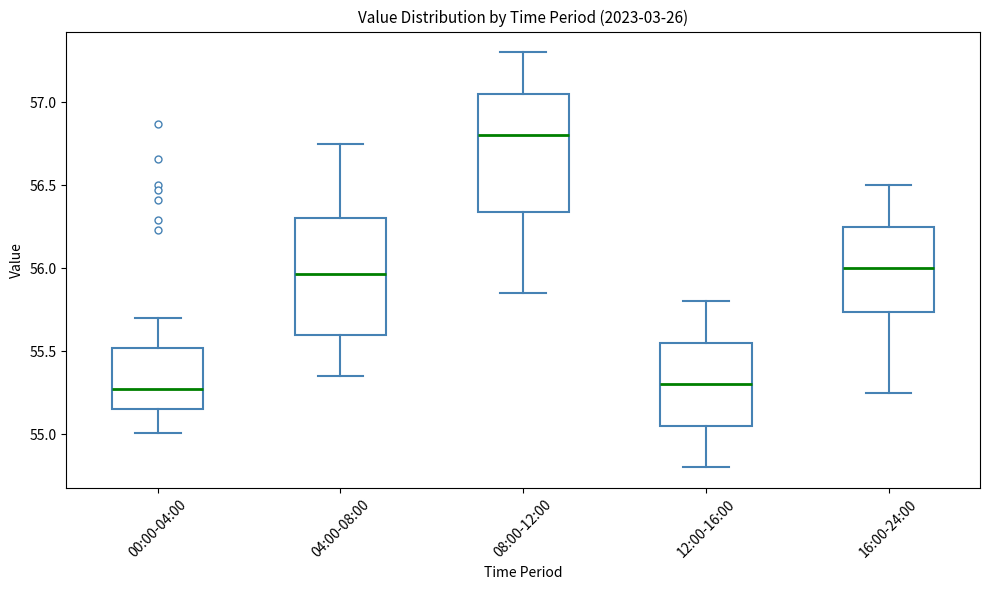

Reading left to right, read every box against the y-axis: the position of its median line, the range the box covers, and the ends of its whiskers. The values are not printed on the chart, so give them approximately, as read against the axis.

00:00-04:00: median 55.25, box 55.15 to 55.50, whiskers 55.00 to 55.70
04:00-08:00: median 55.95, box 55.60 to 56.30, whiskers 55.35 to 56.75
08:00-12:00: median 56.80, box 56.35 to 57.05, whiskers 55.85 to 57.30
12:00-16:00: median 55.30, box 55.05 to 55.55, whiskers 54.80 to 55.80
16:00-24:00: median 56.00, box 55.75 to 56.25, whiskers 55.25 to 56.50